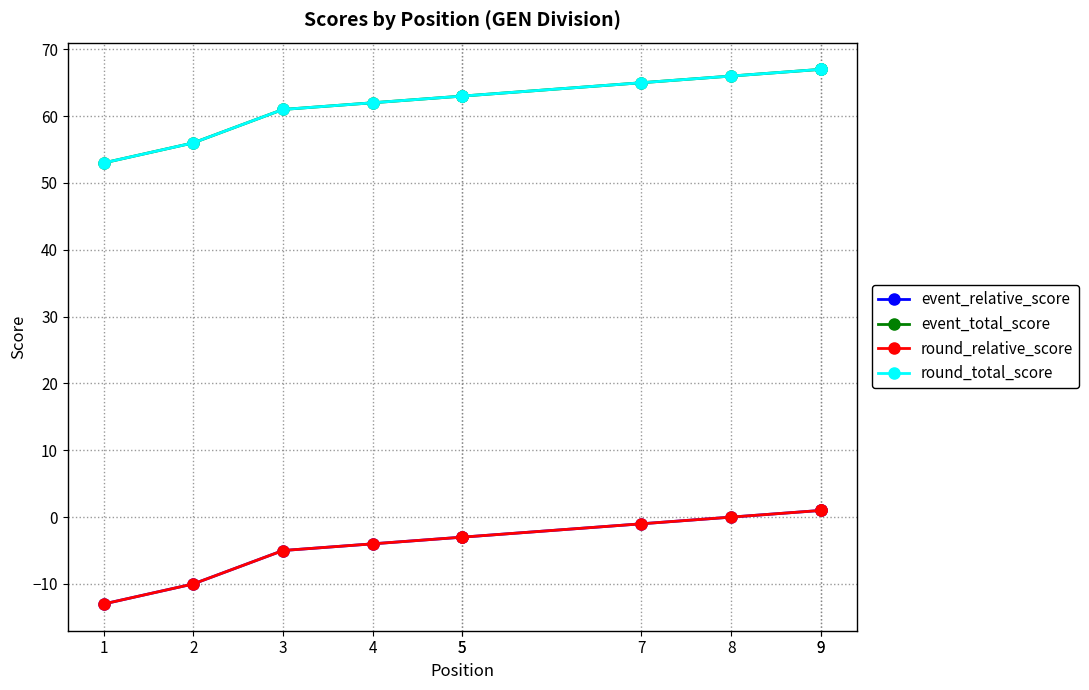

True or false: round_relative_score and round_total_score cross at least once.

False